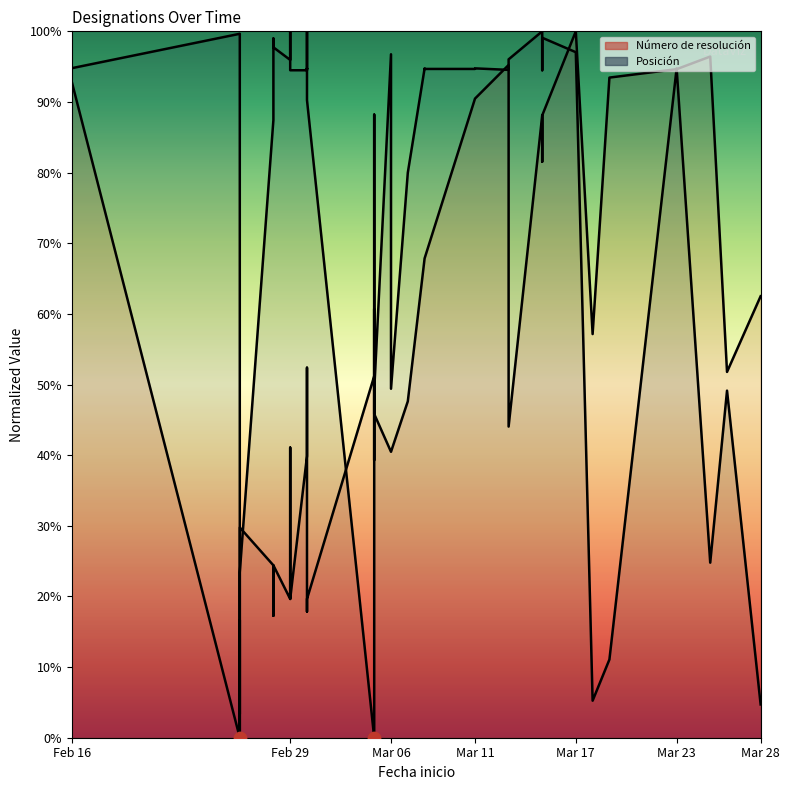

Which series reaches the minimum Y coordinate?

Número de resolución